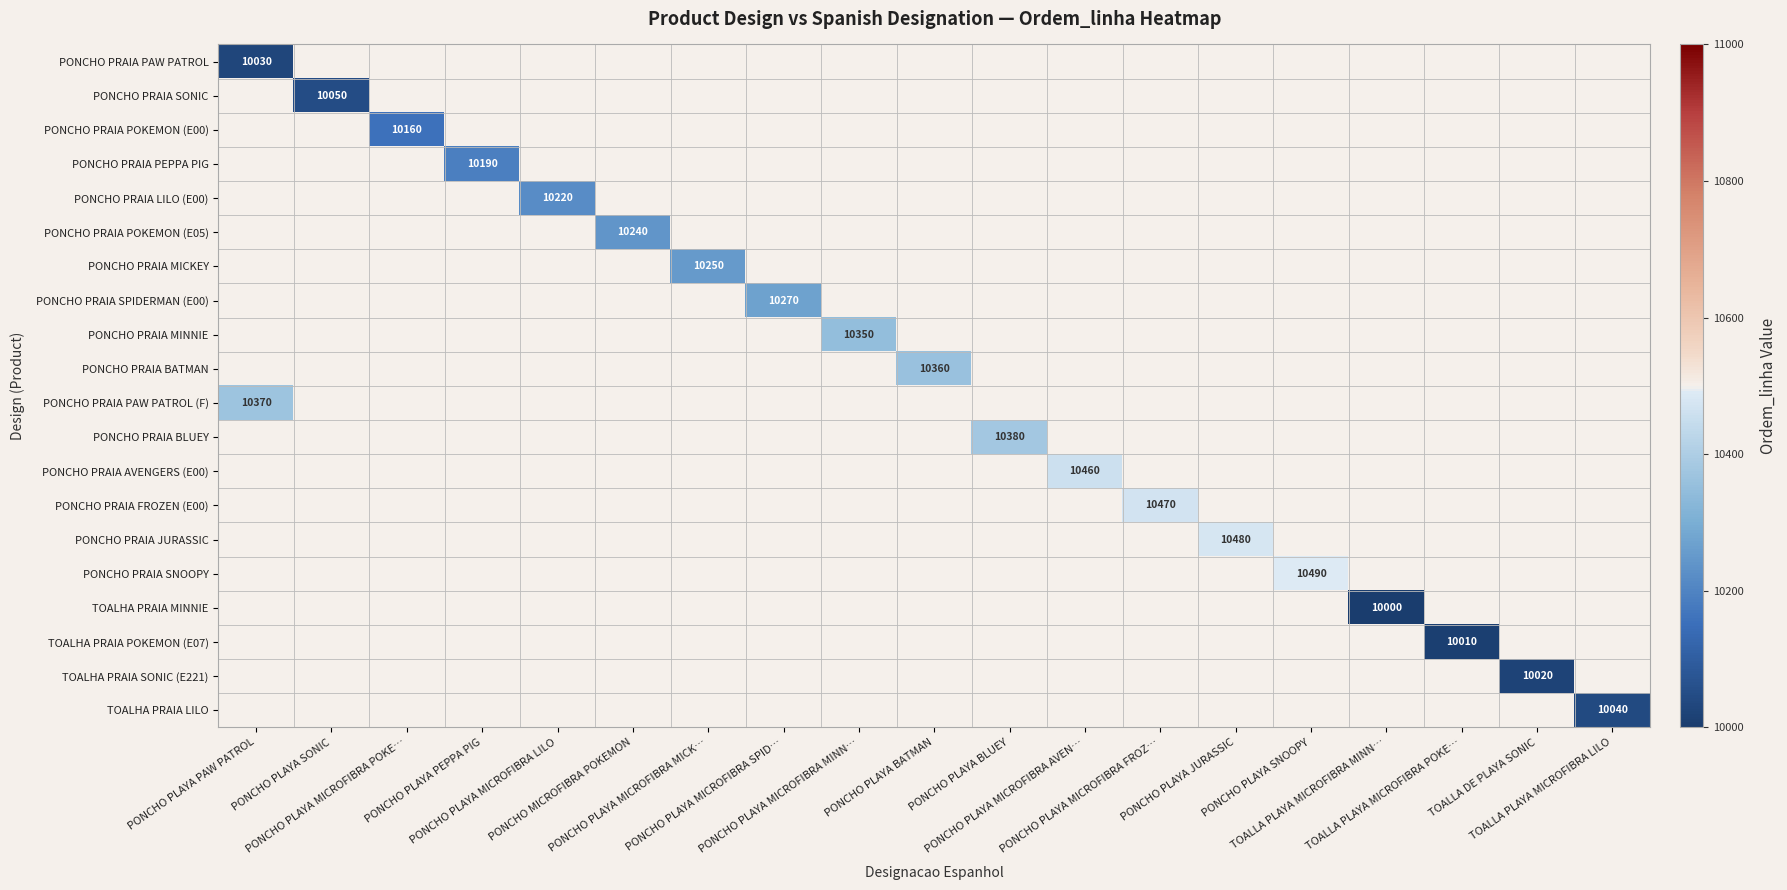

At PONCHO PLAYA BATMAN, list the series in order from largest to smallest.

PONCHO PRAIA PAW PATROL, PONCHO PRAIA SONIC, PONCHO PRAIA POKEMON (E00), PONCHO PRAIA PEPPA PIG, PONCHO PRAIA LILO (E00), PONCHO PRAIA POKEMON (E05), PONCHO PRAIA MICKEY, PONCHO PRAIA SPIDERMAN (E00), PONCHO PRAIA MINNIE, PONCHO PRAIA BATMAN, PONCHO PRAIA PAW PATROL (F), PONCHO PRAIA BLUEY, PONCHO PRAIA AVENGERS (E00), PONCHO PRAIA FROZEN (E00), PONCHO PRAIA JURASSIC, PONCHO PRAIA SNOOPY, TOALHA PRAIA MINNIE, TOALHA PRAIA POKEMON (E07), TOALHA PRAIA SONIC (E221), TOALHA PRAIA LILO